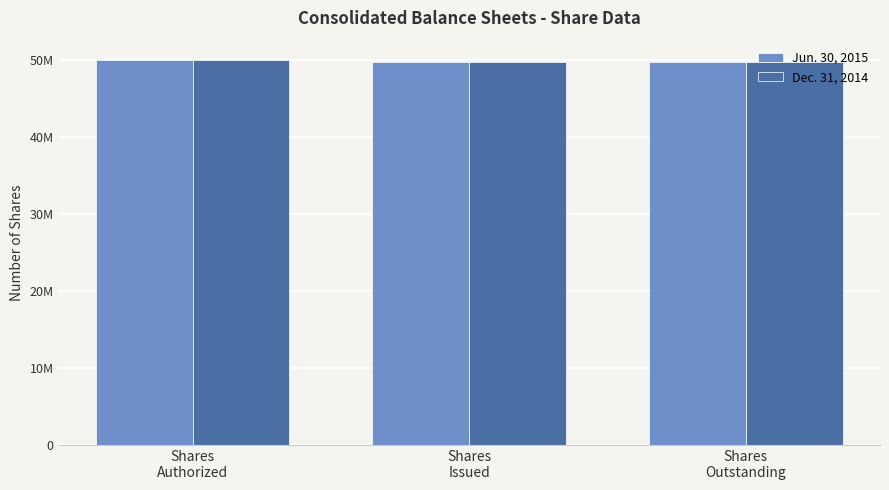

Are the bars grouped side by side (vs. stacked)?

Yes